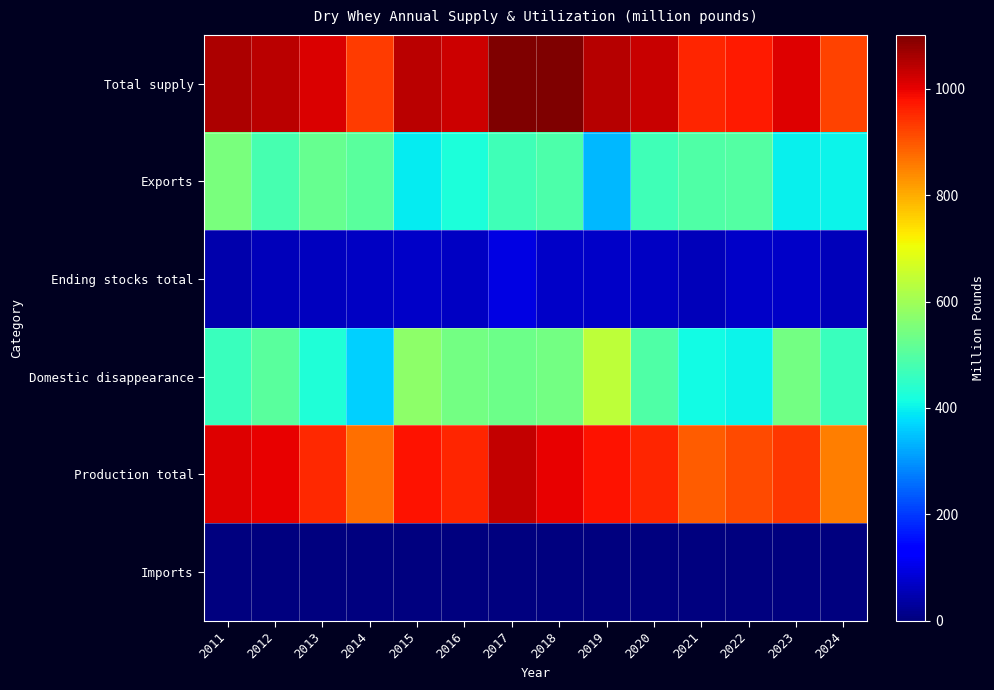

Count the number of data series in this chart.

6